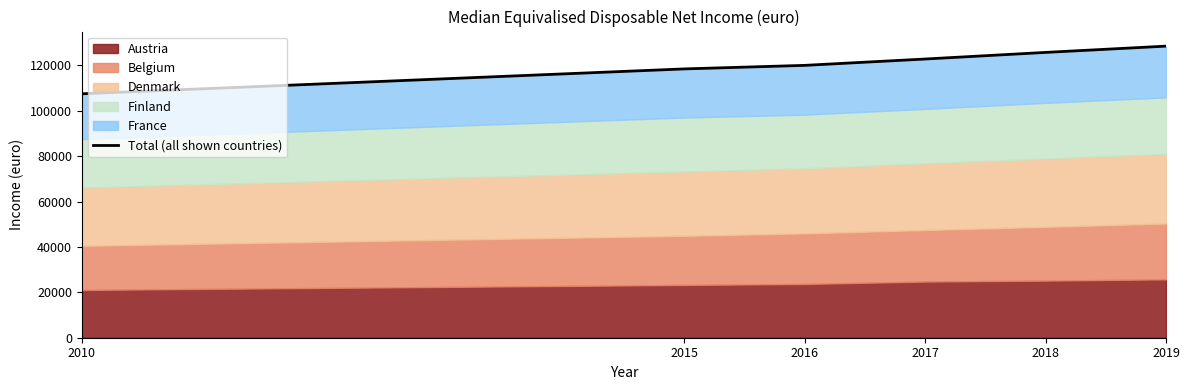

The chart shows a value of 81723 at 2019. True or false?

False